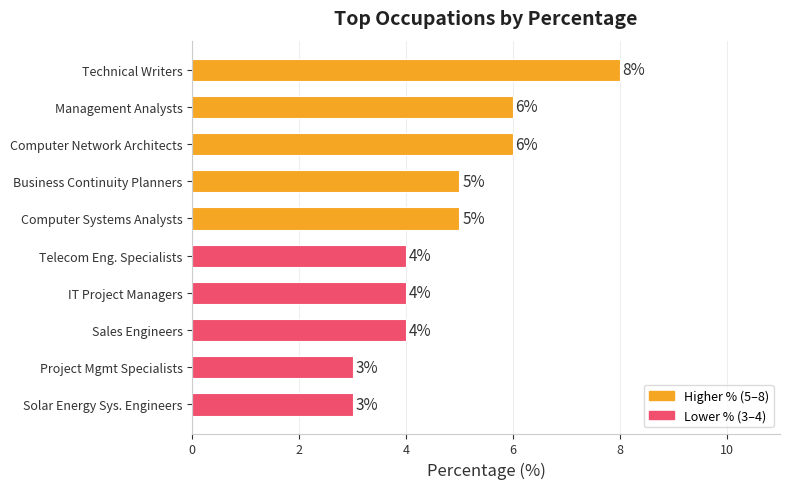

How many values are below 5?

5